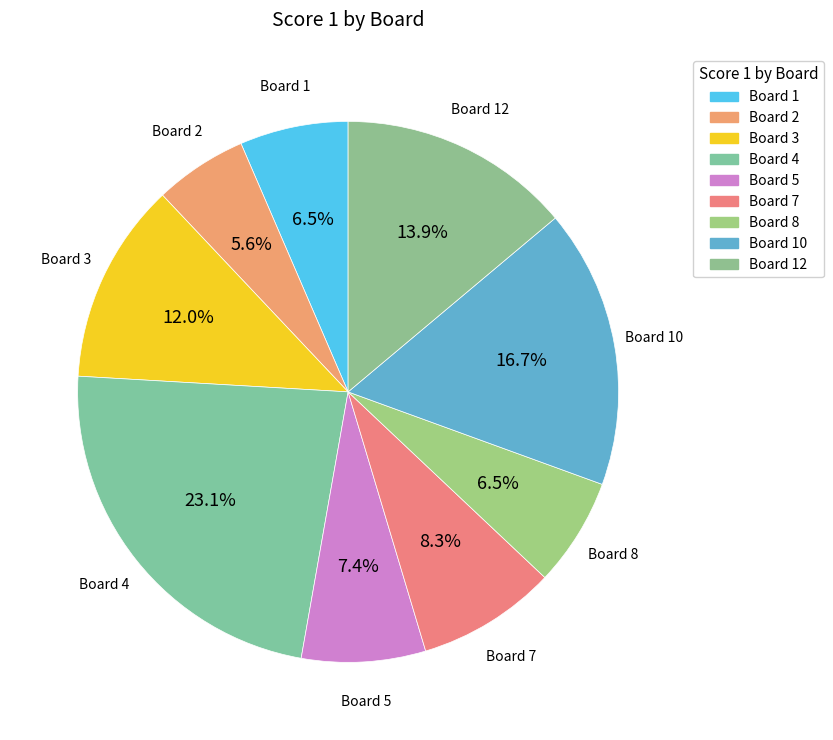

Count the number of slices in the pie.

9